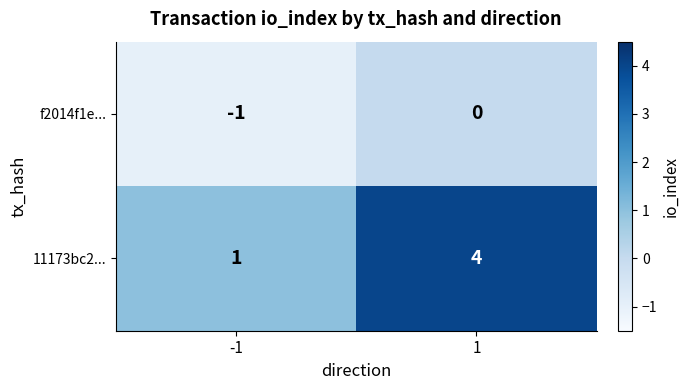

Which series changed the most between -1 and 1?

11173bc2...